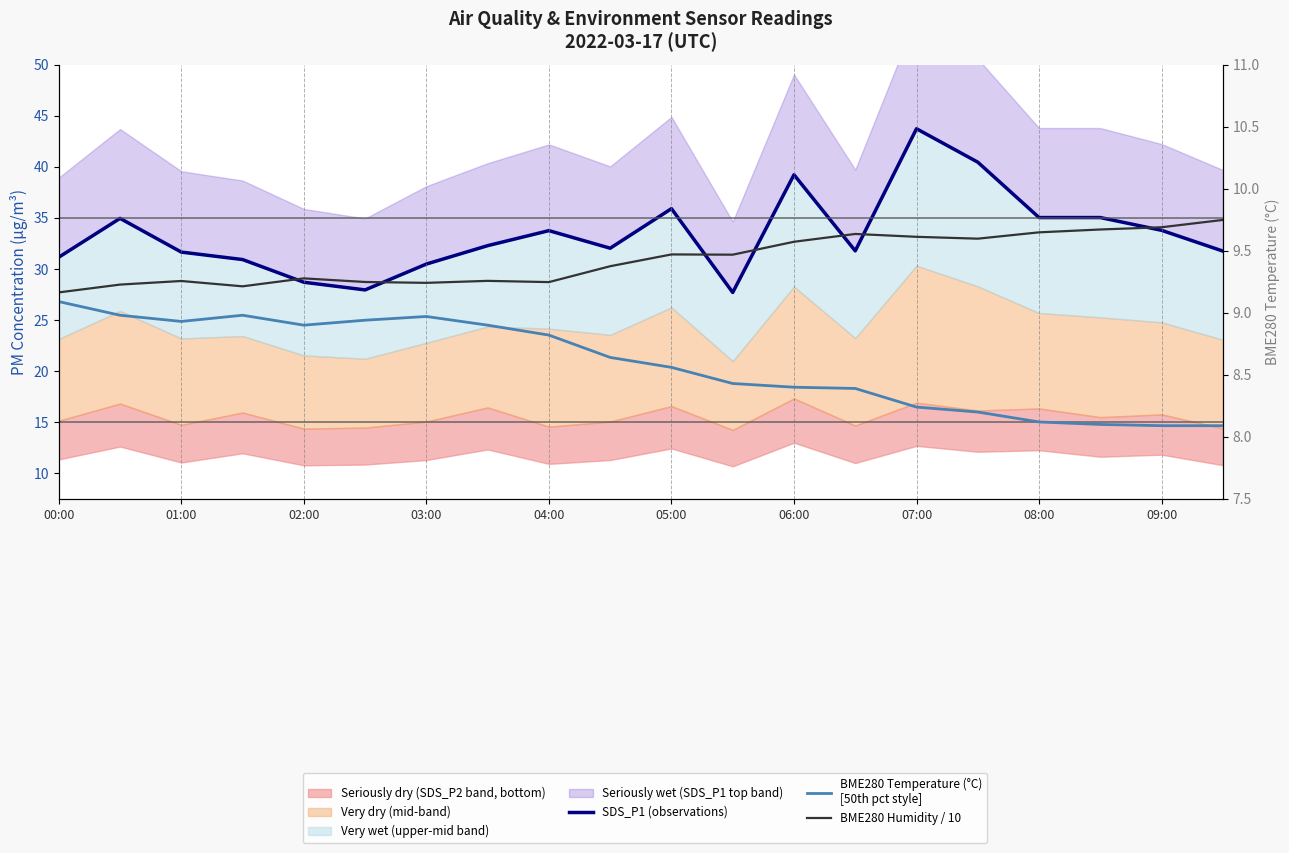

What is the difference between the SDS_P1 (observations) values at 11 and 17?

7.3